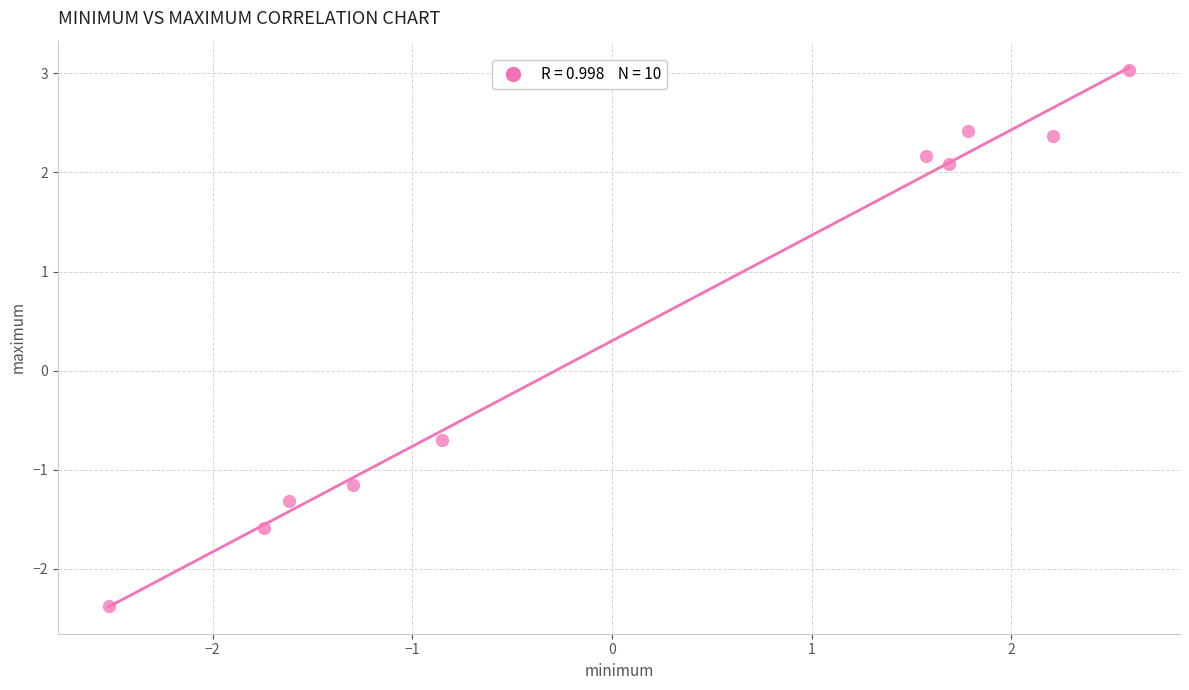

What Y value in the scatter plot is closest to 0?

-0.7